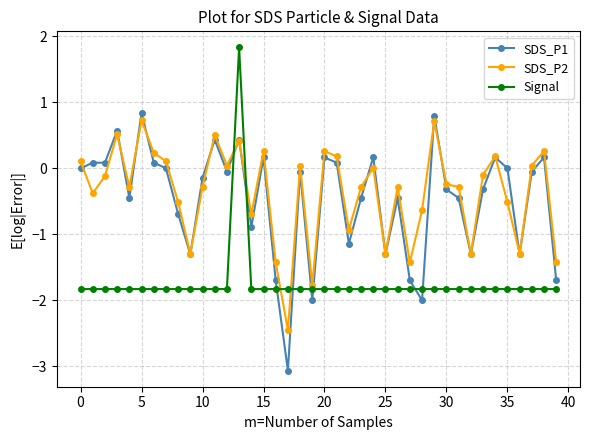

How many negative values does the Signal series have?

39